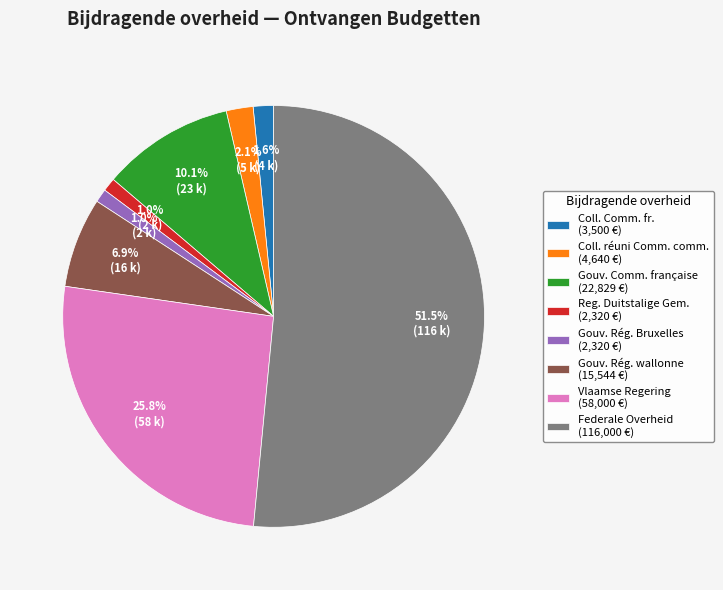

What portion of the pie excludes Coll. Comm. fr. (3,500 €)?

98.4%